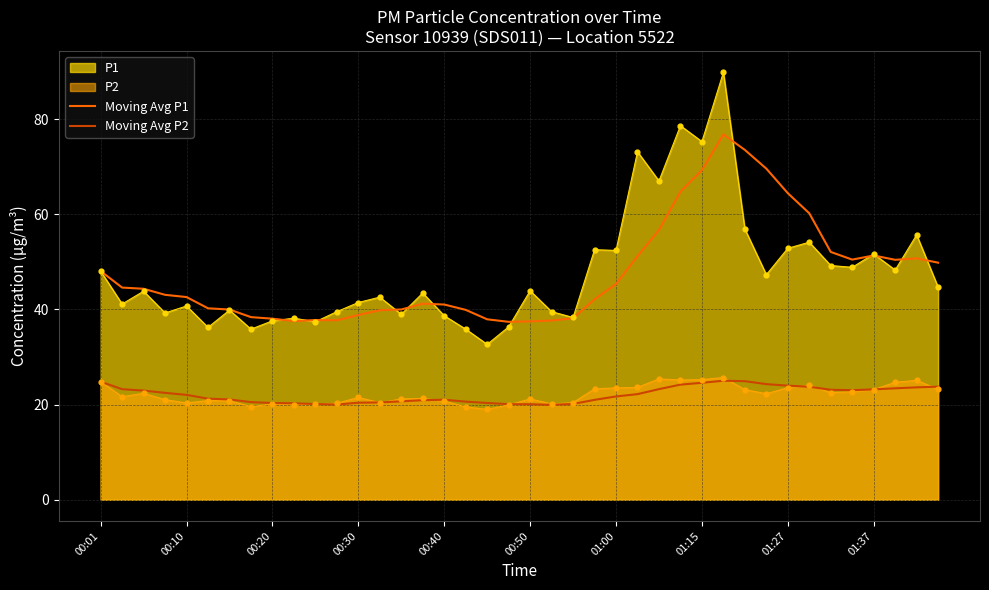

What is the minimum value shown in the chart?

19.0